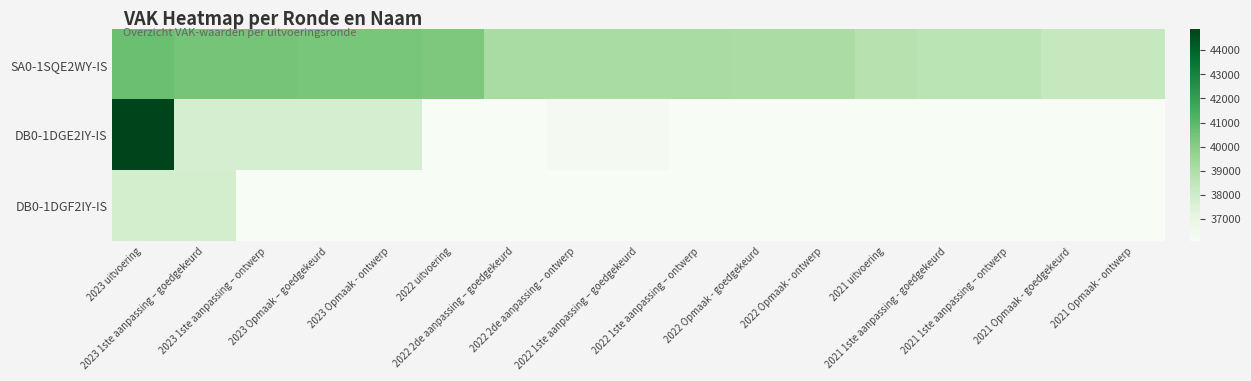

How many categories are shown in the chart?

17